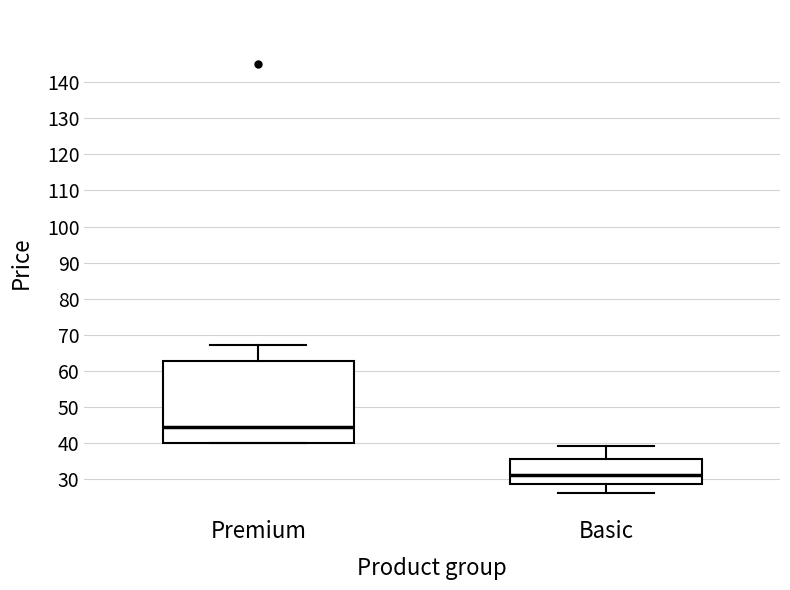

Reading left to right, read every box against the y-axis: the position of its median line, the range the box covers, and the ends of its whiskers. The values are not printed on the chart, so give them approximately, as read against the axis.

Premium: median 44, box 40 to 63, whiskers 40 to 67
Basic: median 31, box 29 to 36, whiskers 26 to 39